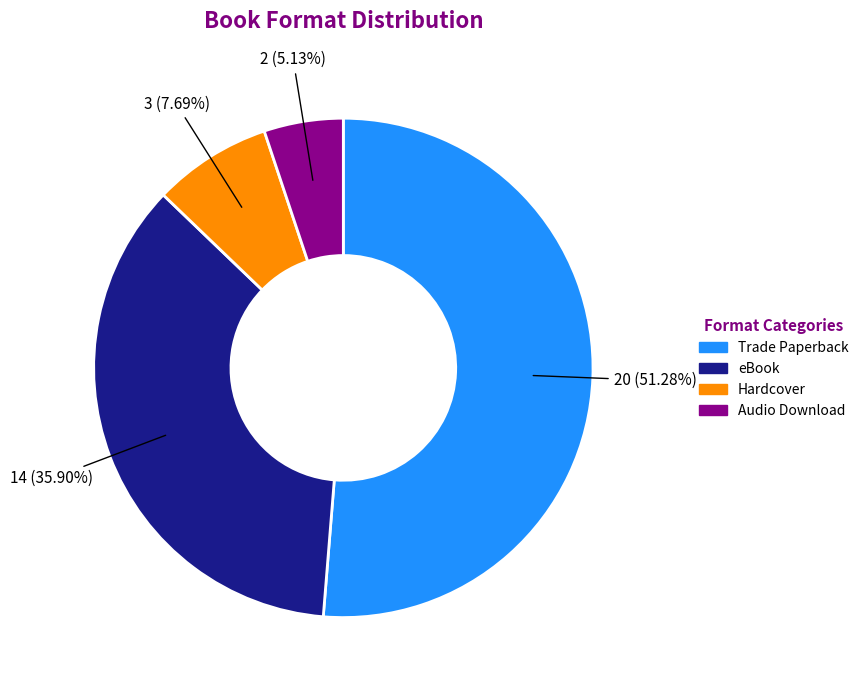

Is there a majority slice in this chart?

Yes